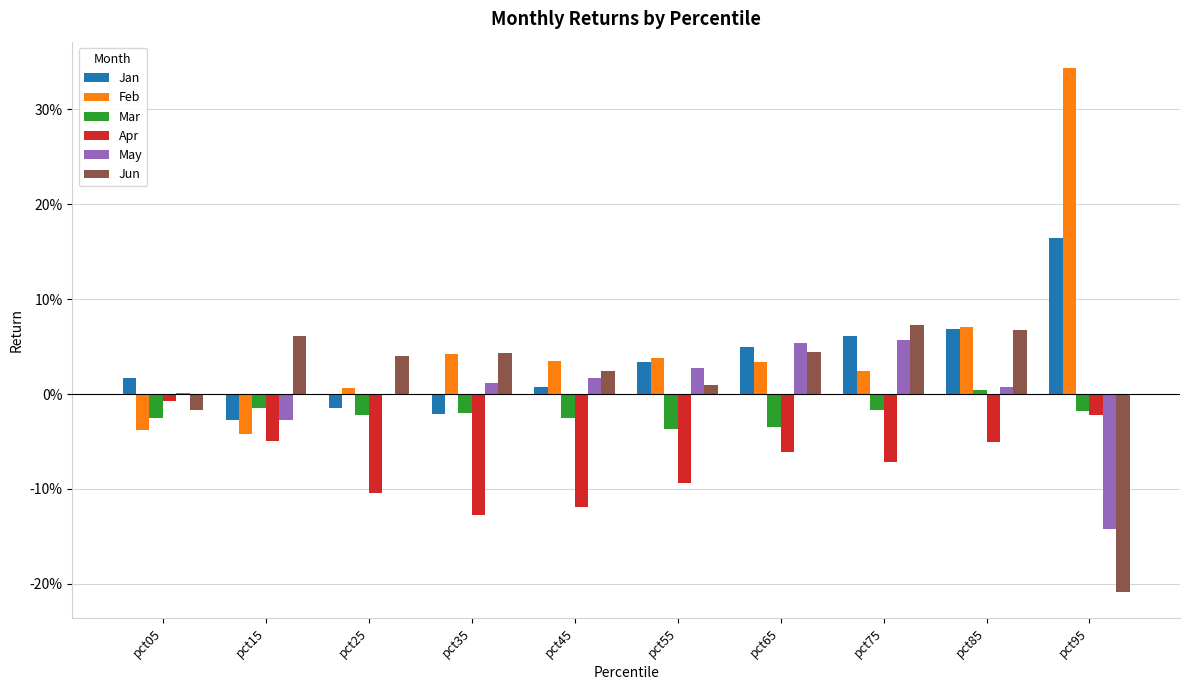

Rank the series by their maximum value, from lowest to highest.

Apr, Mar, May, Jun, Jan, Feb